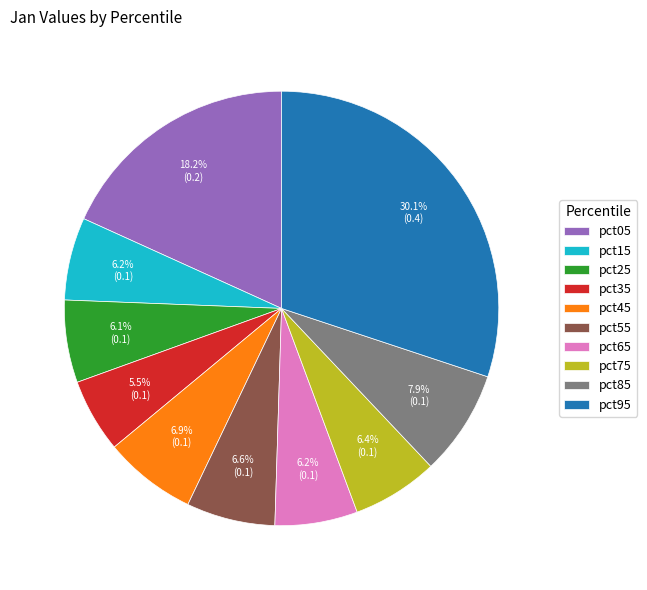

Count the number of slices in the pie.

10